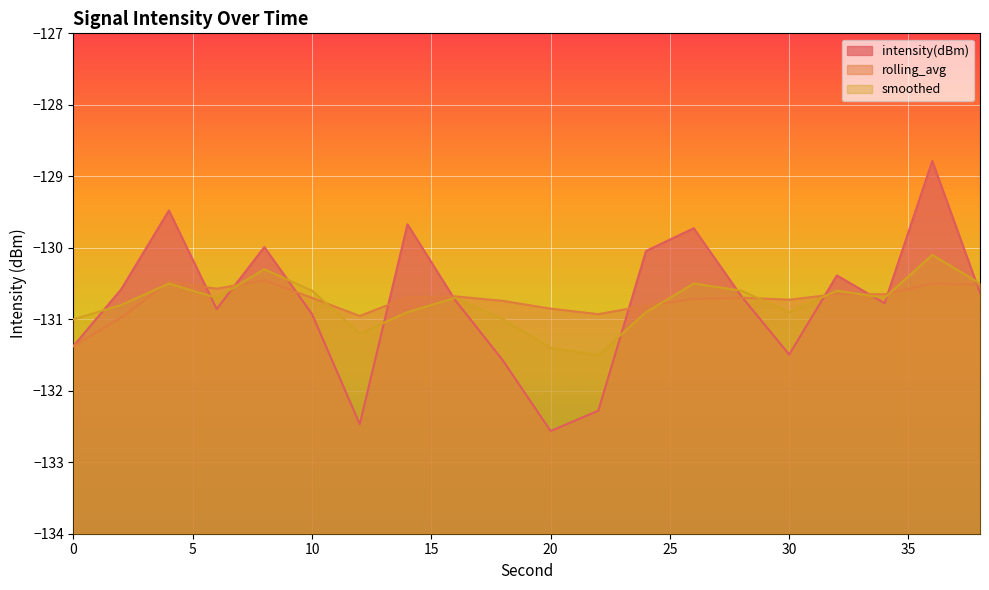

Reading left to right, transcribe all the data shown in this chart.

intensity(dBm): 0=-131.4	2=-130.6	4=-129.5	6=-130.9	8=-130.0	10=-130.9	12=-132.5	14=-129.7	16=-130.7	18=-131.6	20=-132.6	22=-132.3	24=-130.0	26=-129.7	28=-130.7	30=-131.5	32=-130.4	34=-130.8	36=-128.8	38=-130.6
rolling_avg: 0=-131.4	2=-131.0	4=-130.5	6=-130.6	8=-130.5	10=-130.7	12=-131.0	14=-130.7	16=-130.7	18=-130.7	20=-130.9	22=-130.9	24=-130.8	26=-130.7	28=-130.7	30=-130.7	32=-130.6	34=-130.6	36=-130.5	38=-130.5
smoothed: 0=-131.0	2=-130.8	4=-130.5	6=-130.7	8=-130.3	10=-130.6	12=-131.2	14=-130.9	16=-130.7	18=-131.0	20=-131.4	22=-131.5	24=-130.9	26=-130.5	28=-130.6	30=-130.9	32=-130.6	34=-130.7	36=-130.1	38=-130.5